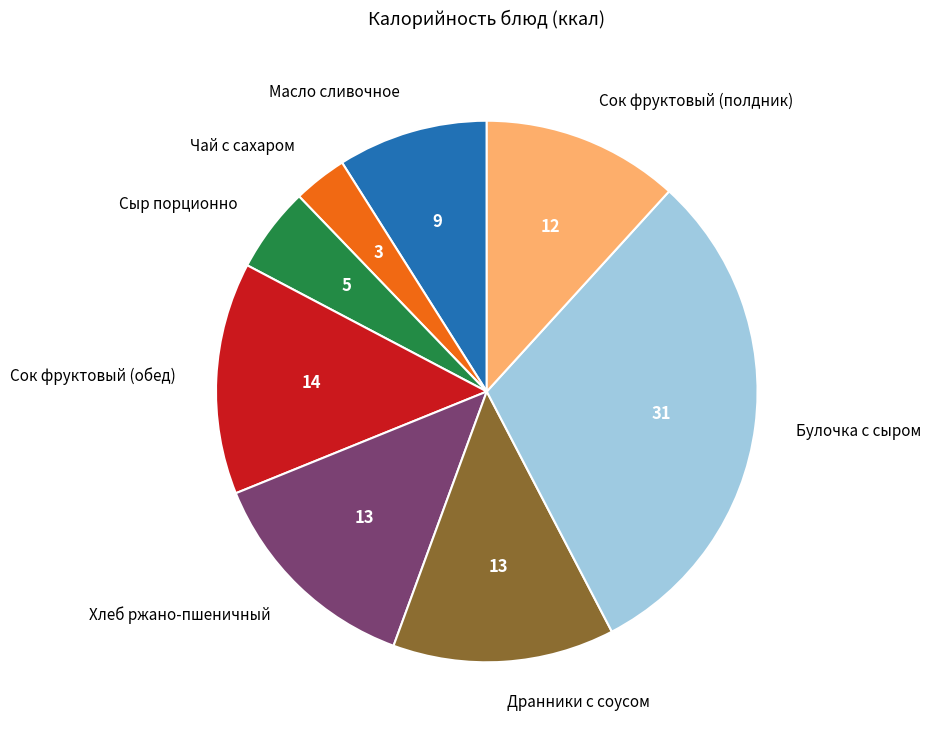

Which category has the biggest portion of the pie?

Булочка с сыром